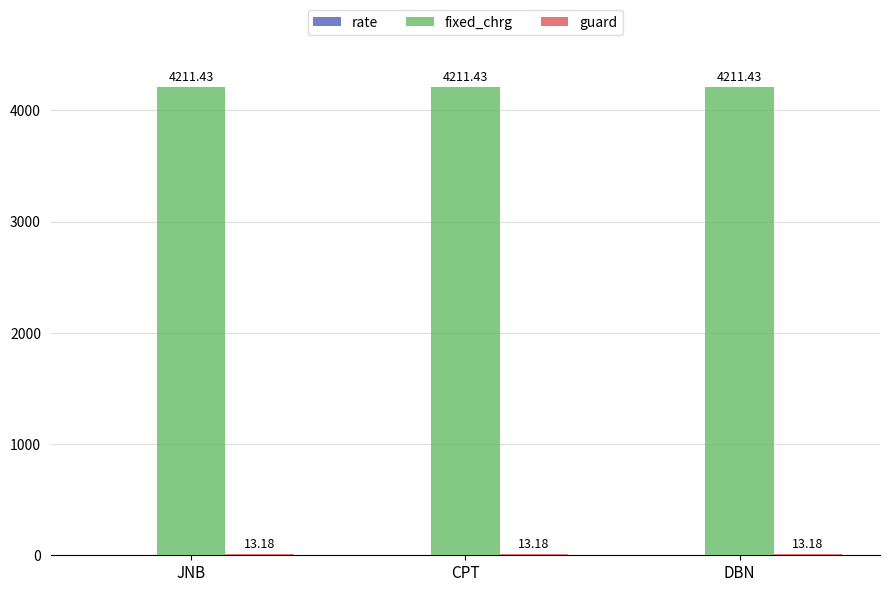

Which series has the largest total across all categories?

fixed_chrg